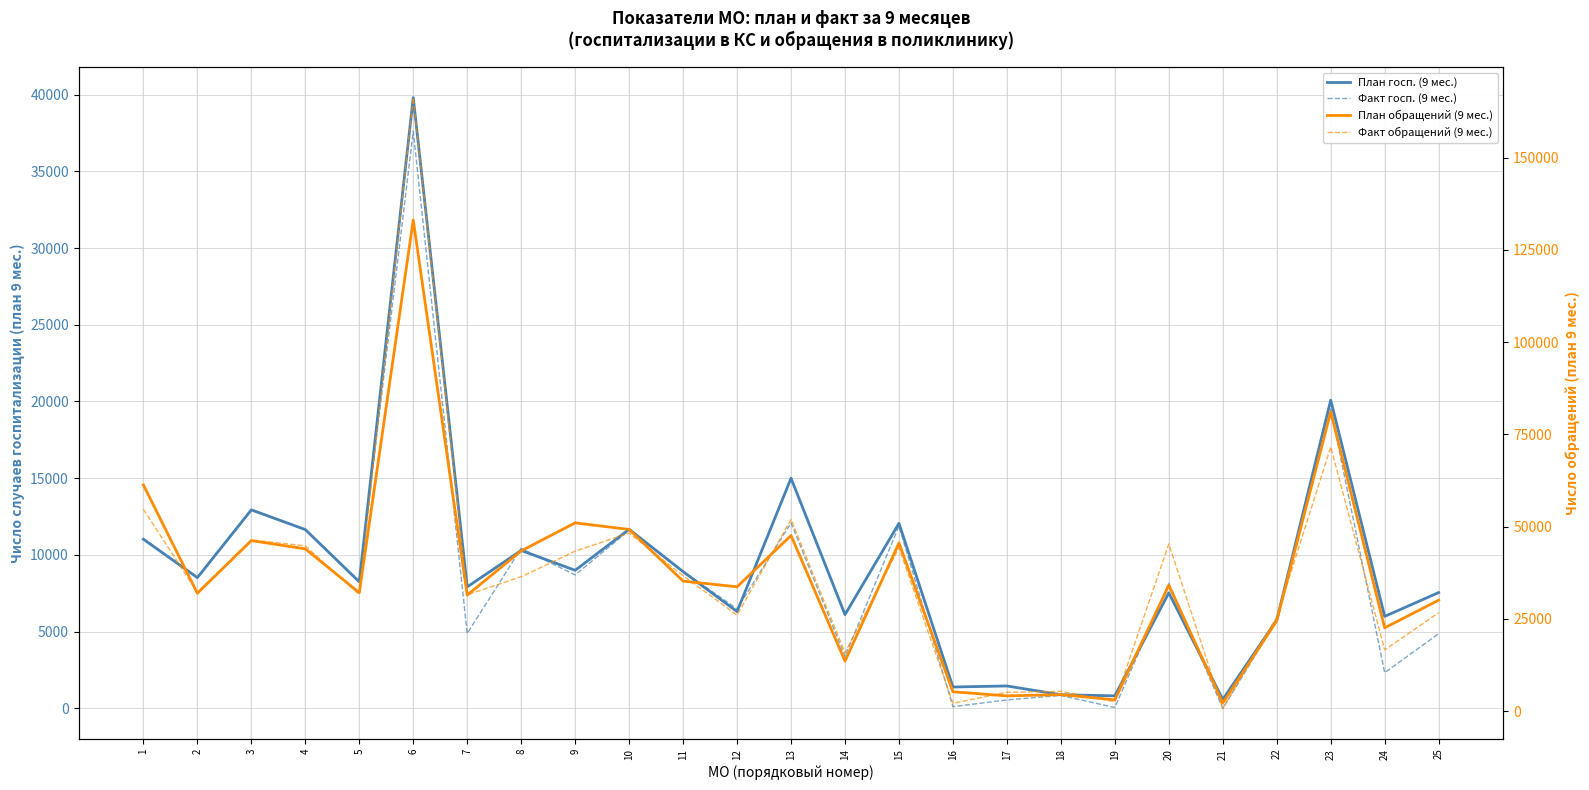

Reading left to right, extract all data points from this chart.

План госп. (9 мес.): 1=11025	2=8522	3=12940	4=11654	5=8246	6=39803	7=7919	8=10293	9=9000	10=11672	11=8914	12=6311	13=15000	14=6113	15=12062	16=1396	17=1464	18=893	19=820	20=7533	21=587	22=5755	23=20087	24=5998	25=7550
Факт госп. (9 мес.): 1=11080	2=8553	3=12896	4=11649	5=8303	6=37612	7=4886	8=10428	9=8697	10=11602	11=8934	12=6488	13=12092	14=3392	15=11882	16=113	17=555	18=847	19=60	20=8156	21=0	22=5751	23=19514	24=2329	25=4872
План обращений (9 мес.): 1=61298	2=31960	3=46222	4=43985	5=32103	6=133070	7=31466	8=43430	9=51035	10=49240	11=35251	12=33701	13=47605	14=13562	15=45582	16=5264	17=4151	18=4496	19=3080	20=34149	21=2210	22=24491	23=81115	24=22594	25=30086
Факт обращений (9 мес.): 1=54708	2=32211	3=46406	4=44788	5=31611	6=166251	7=31547	8=36435	9=43360	10=48260	11=36717	12=26046	13=51965	14=15832	15=44313	16=2142	17=5125	18=5382	19=2561	20=45315	21=754	22=25550	23=71613	24=16626	25=26696